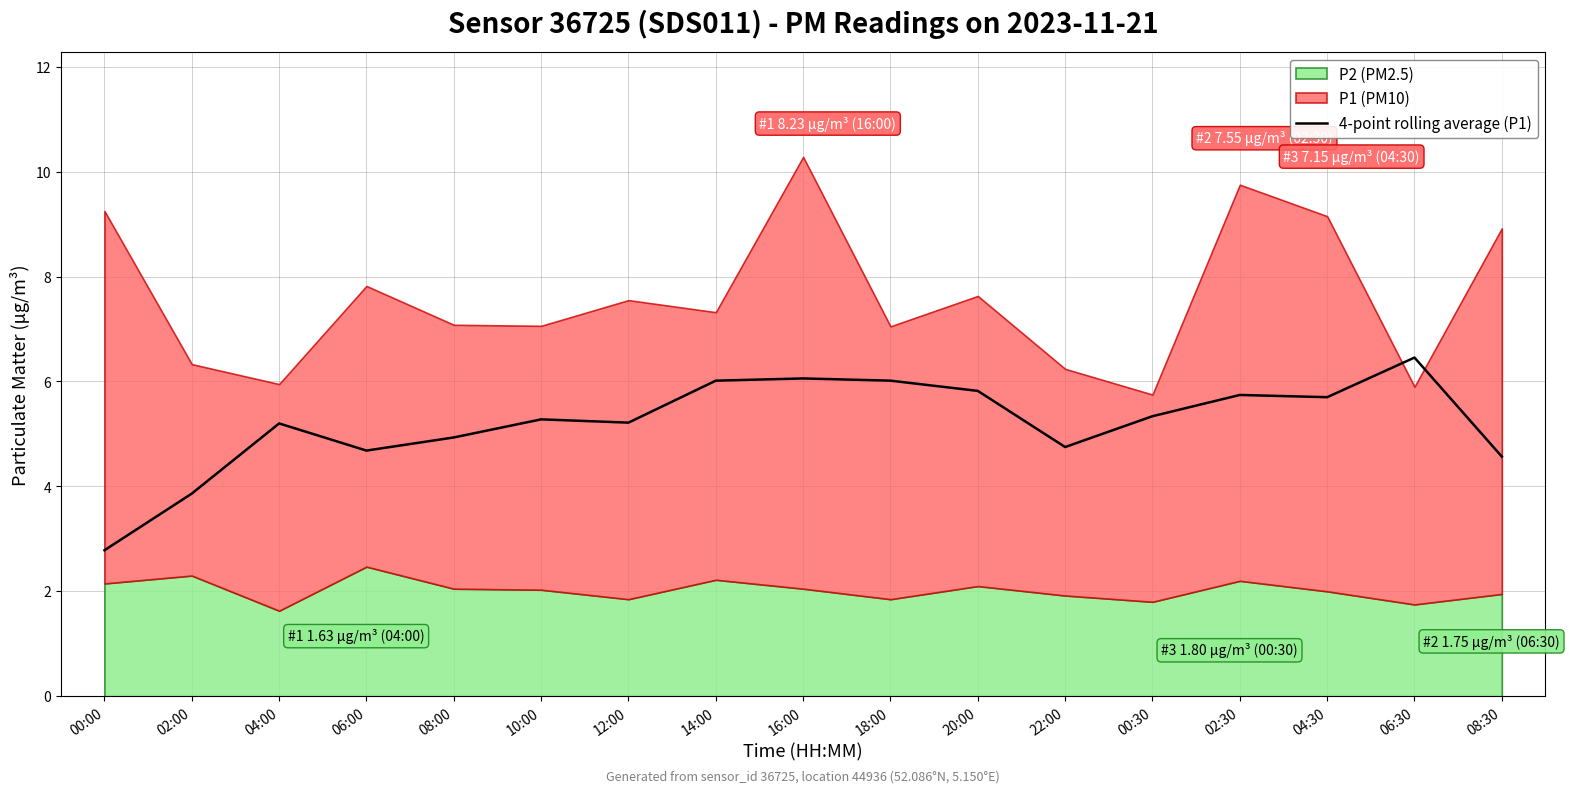

What is the lowest value of the 4-point rolling average (P1) series?

2.8